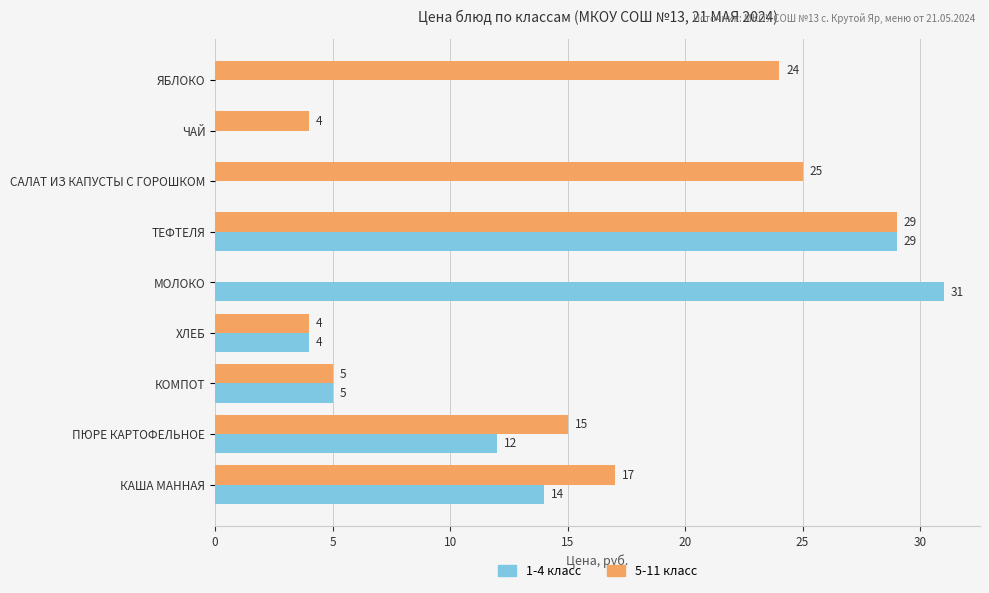

What is the highest value of the 1-4 класс series?

31